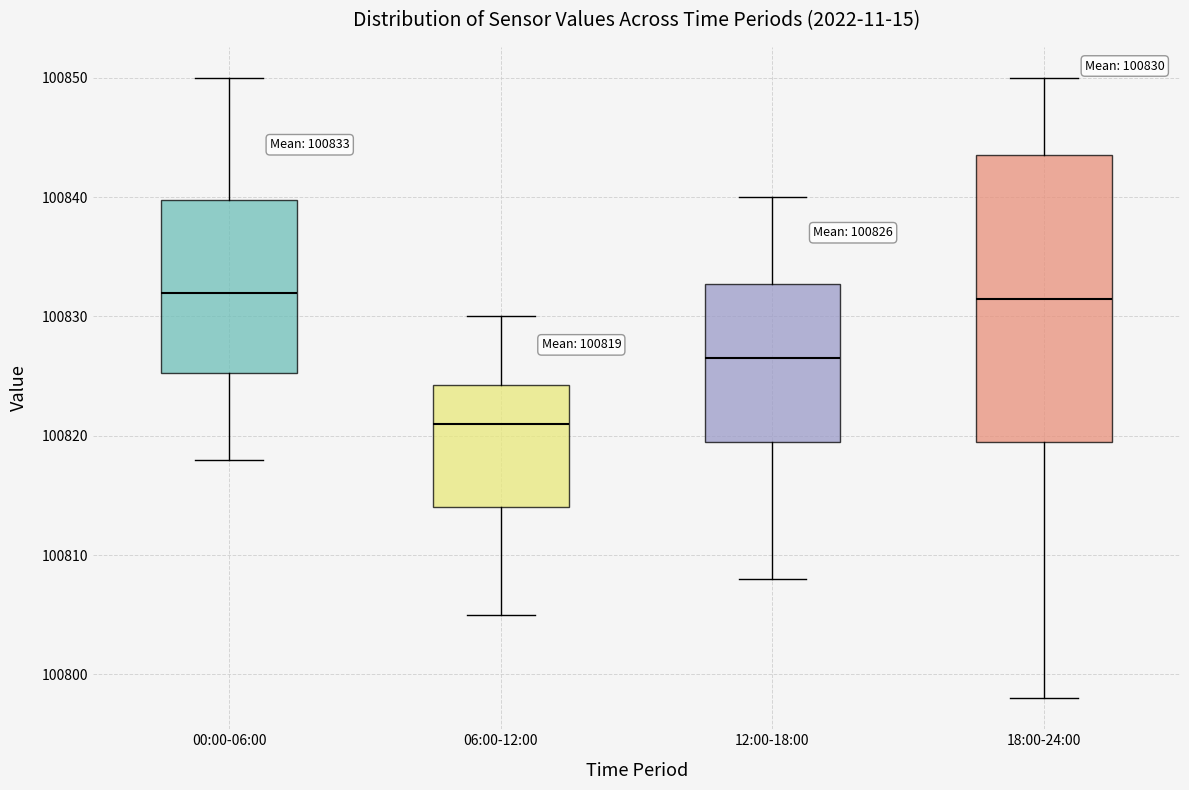

Which box's median line is the lowest?

06:00-12:00